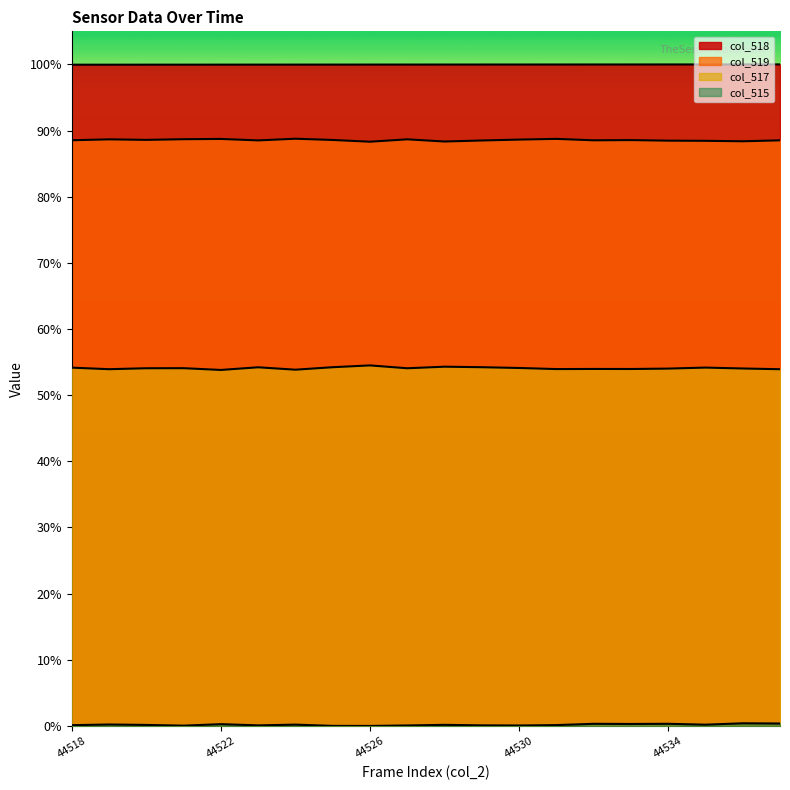

Is the value of col_517 at 44530 greater than the value of col_519 at 44532?

No